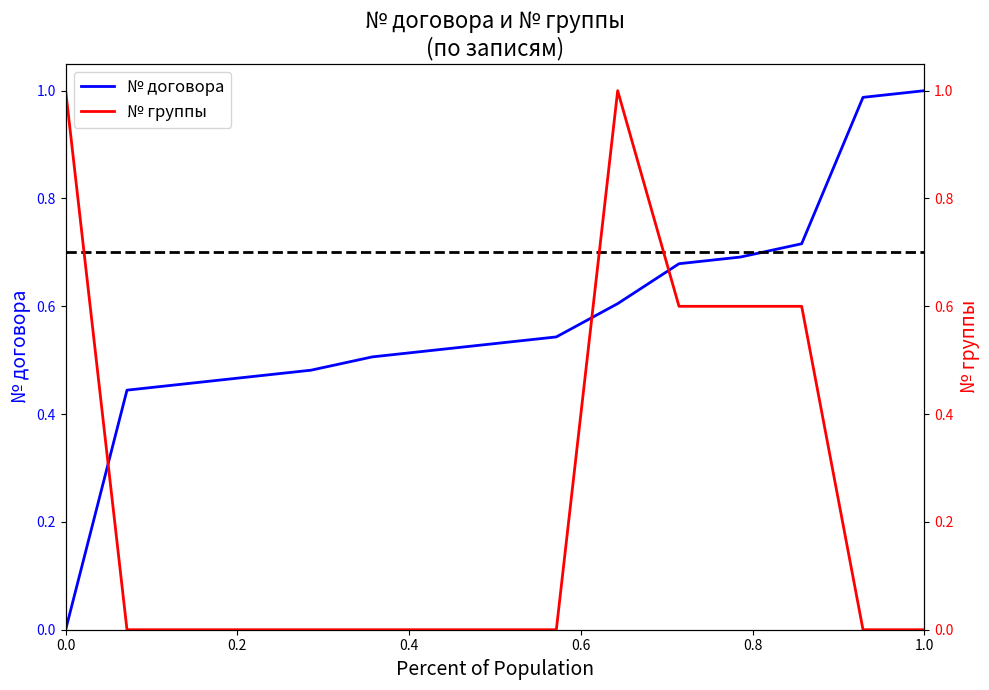

Which category has the lowest value in the № группы series?

0.2